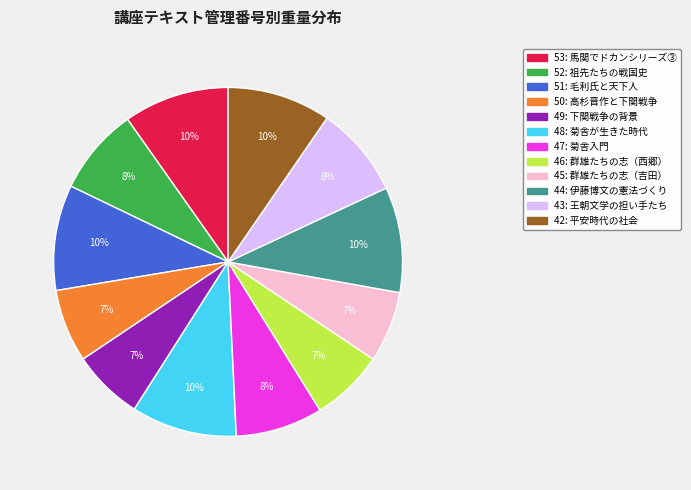

To the nearest percent, what is the average slice percentage?

8%